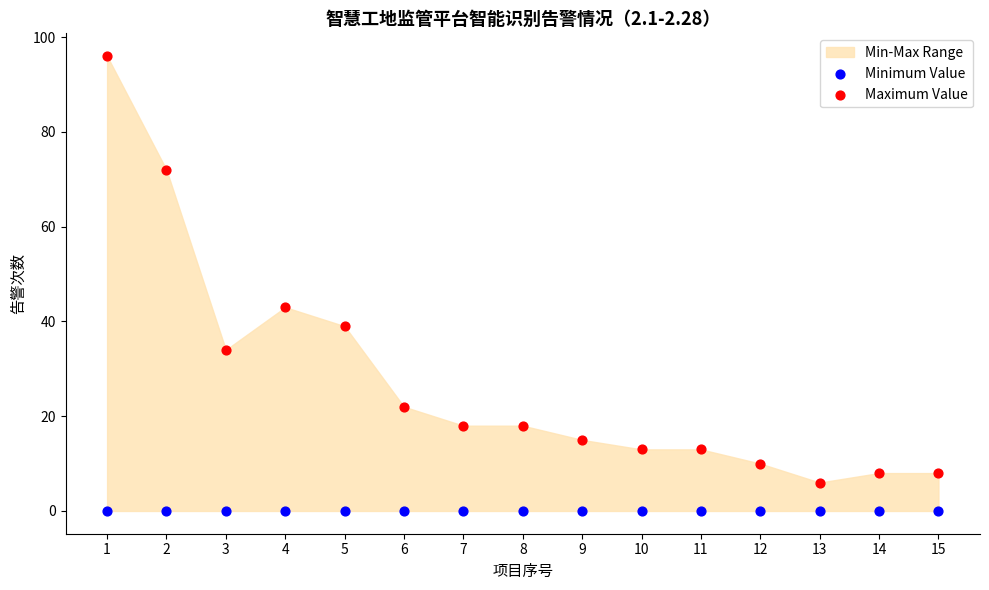

Which series contains the highest Y value?

Maximum Value